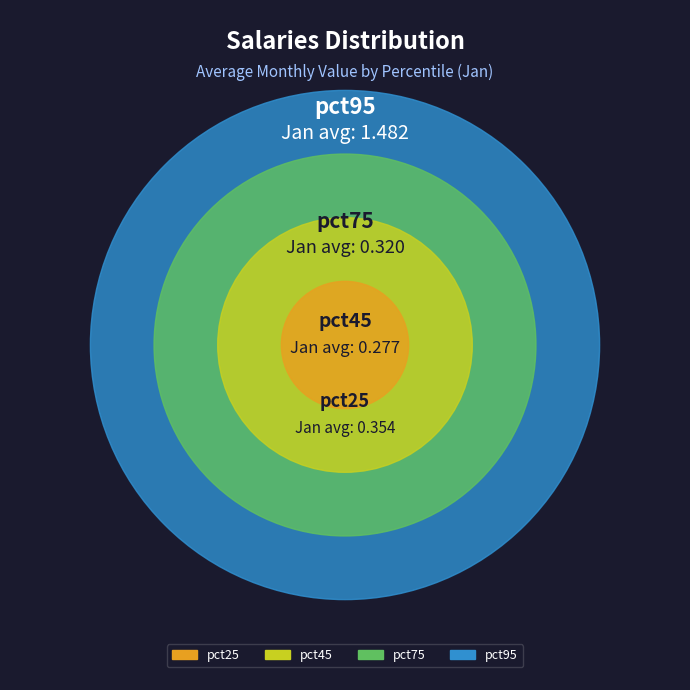

What is the largest slice in the pie chart?

pct95